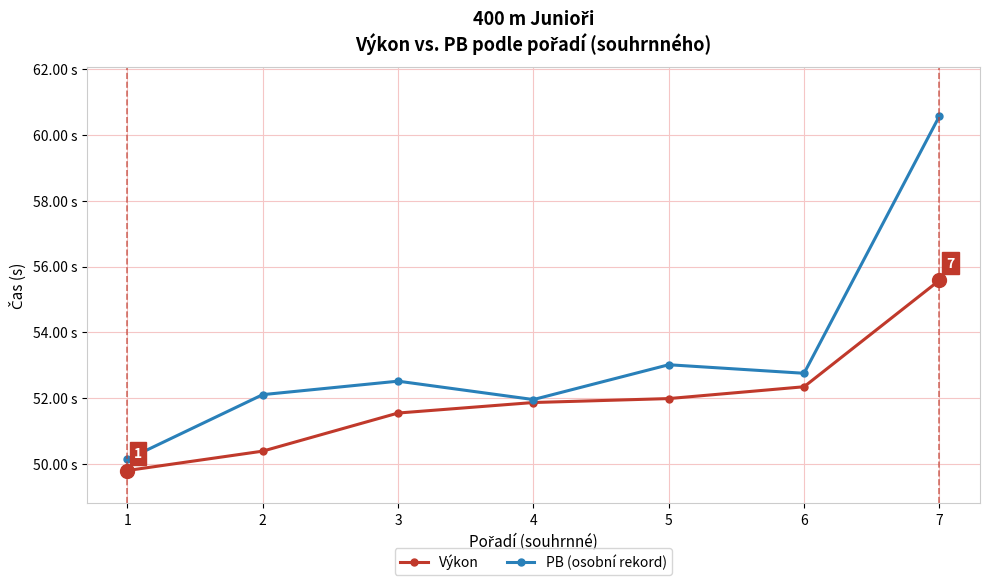

What is the value of the PB (osobní rekord) point at the 3rd from the left?

52.5